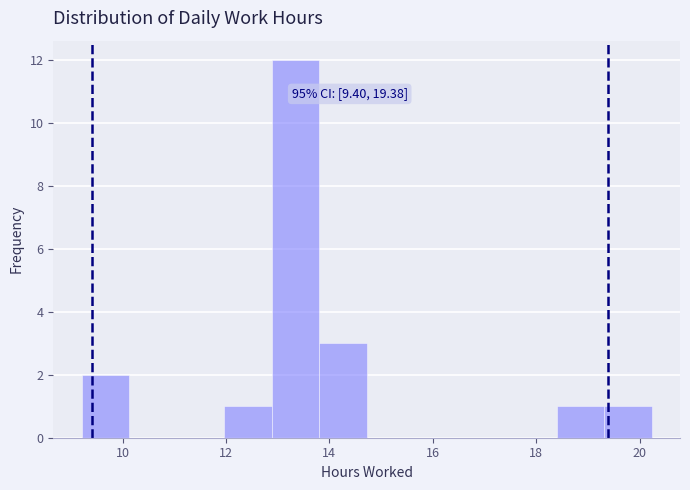

Over which range of the x-axis is the bar tallest?

12.8 to 13.8